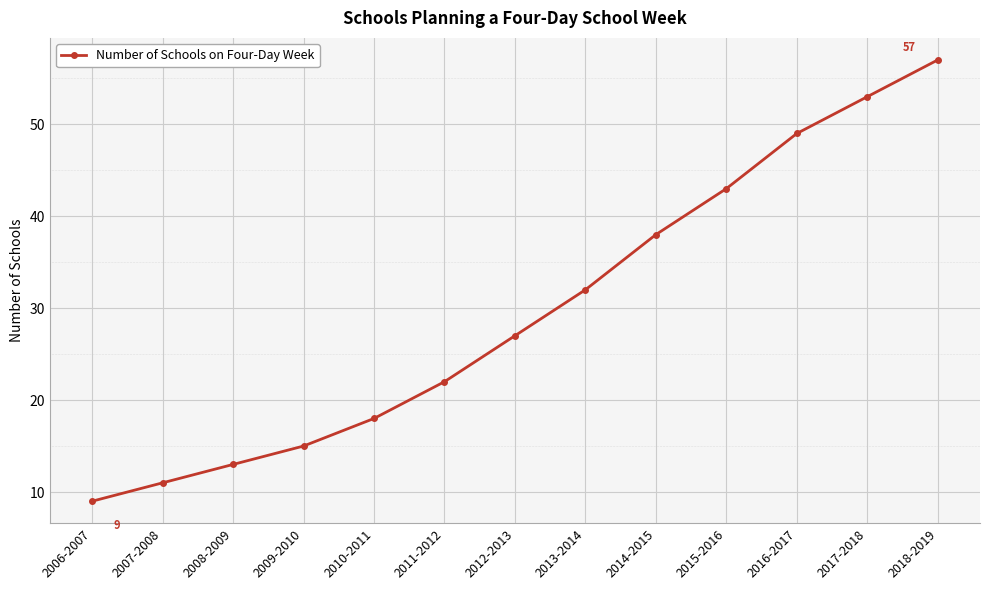

True or false: the data shows 11 at 2007-2008.

True